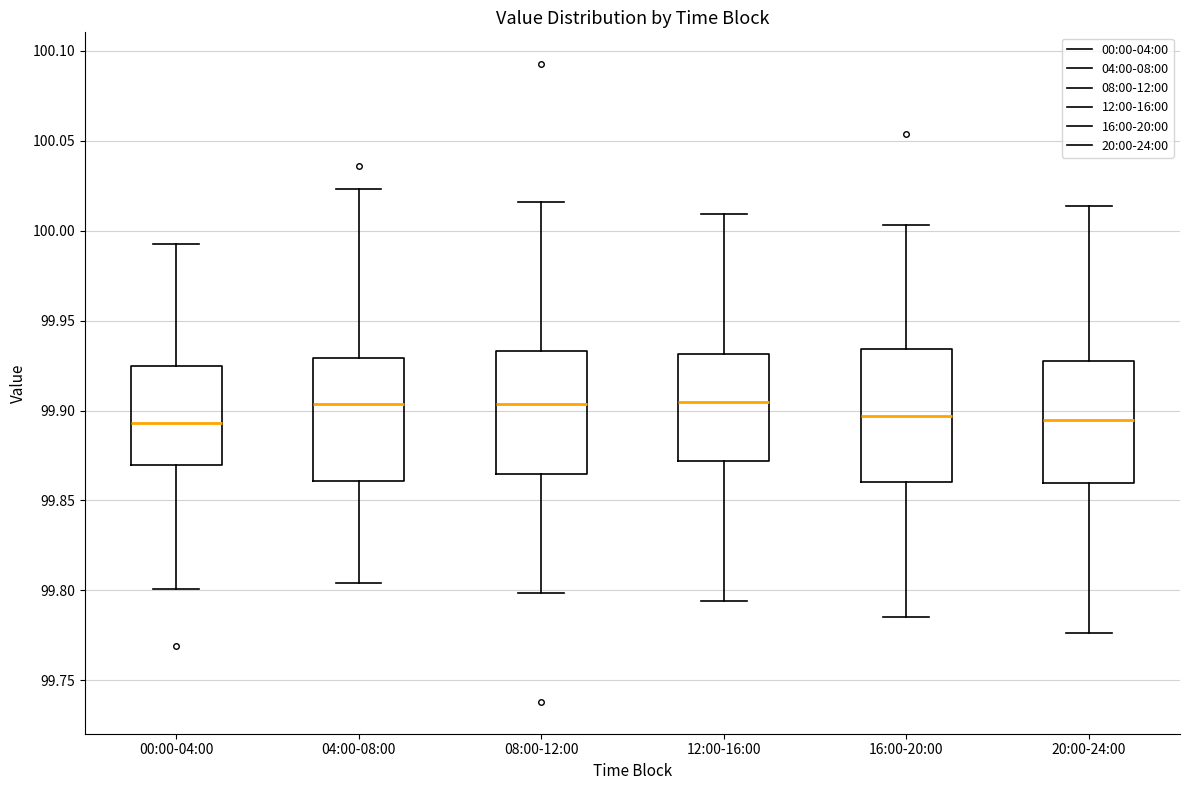

Reading left to right, read every box against the y-axis: the position of its median line, the range the box covers, and the ends of its whiskers. The values are not printed on the chart, so give them approximately, as read against the axis.

00:00-04:00: median 99.895, box 99.870 to 99.925, whiskers 99.800 to 99.995
04:00-08:00: median 99.905, box 99.860 to 99.930, whiskers 99.805 to 100.025
08:00-12:00: median 99.905, box 99.865 to 99.935, whiskers 99.800 to 100.015
12:00-16:00: median 99.905, box 99.870 to 99.930, whiskers 99.795 to 100.010
16:00-20:00: median 99.895, box 99.860 to 99.935, whiskers 99.785 to 100.005
20:00-24:00: median 99.895, box 99.860 to 99.925, whiskers 99.775 to 100.015